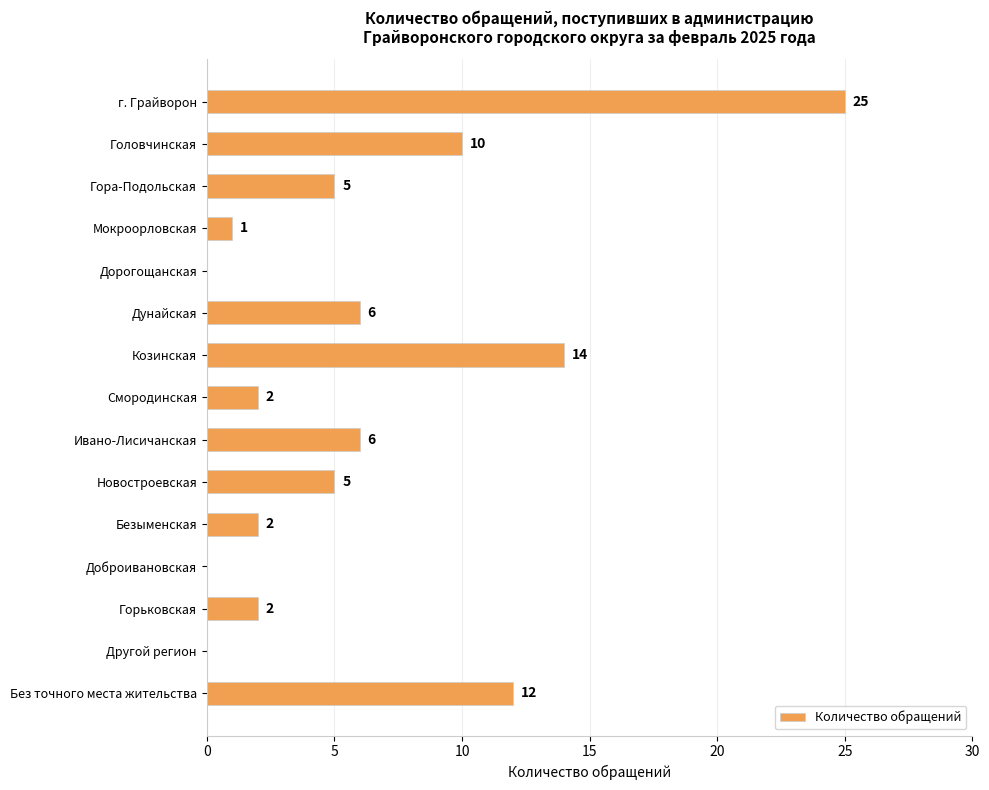

What is the maximum value shown in the chart?

25